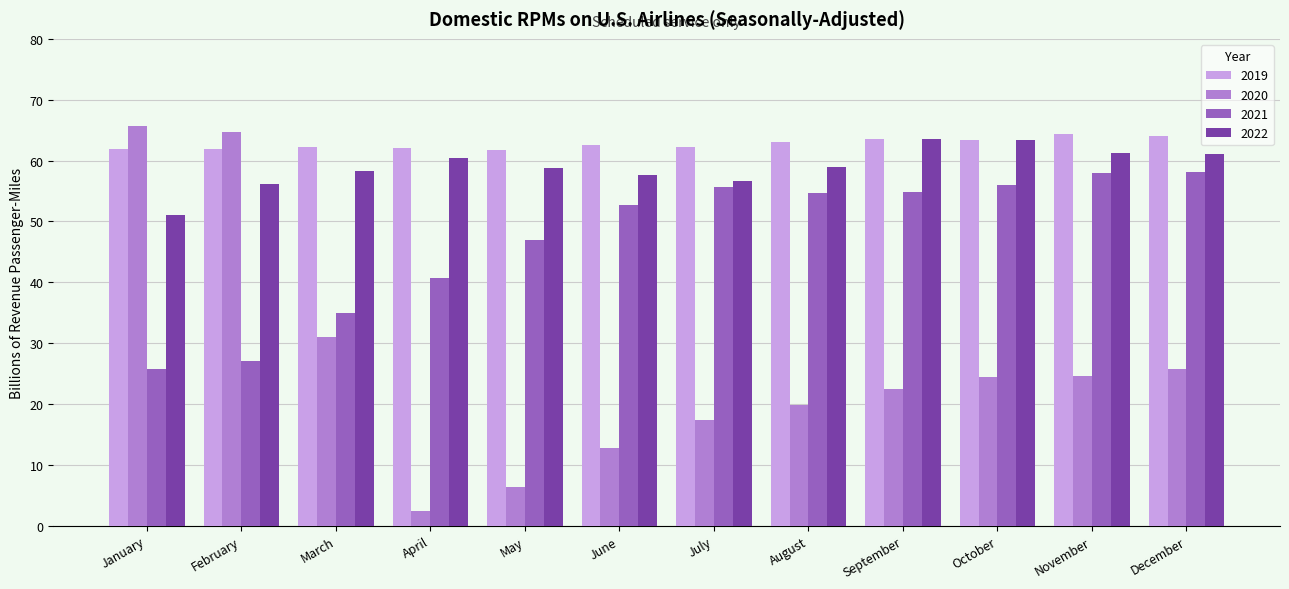

Which series has the largest range (max minus min)?

2020